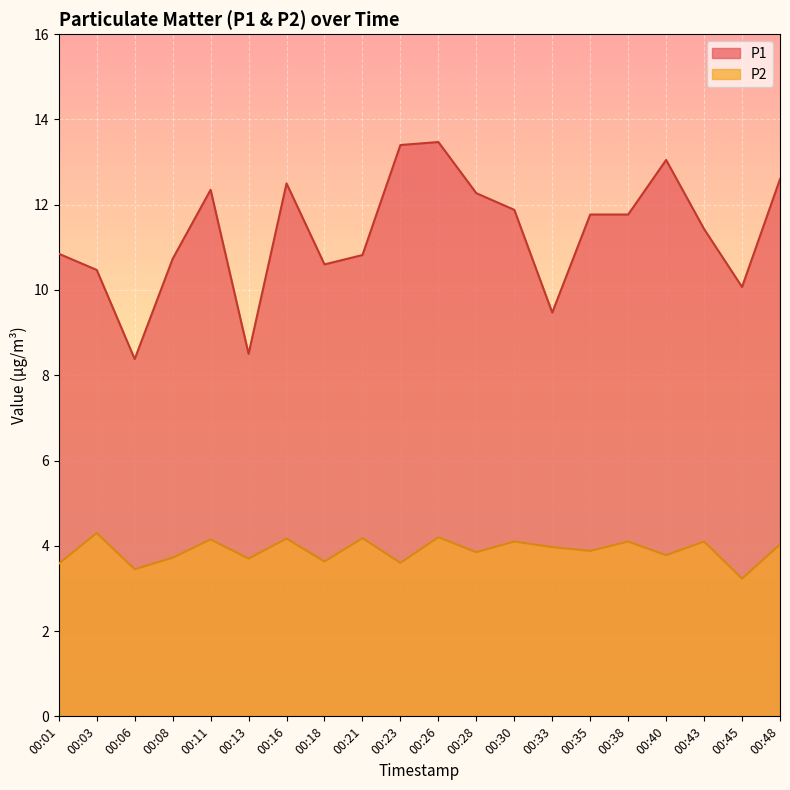

Reading left to right, list all the values displayed in this chart.

P1: 10.8	10.5	8.4	10.7	12.3	8.5	12.5	10.6	10.8	13.4	13.5	12.3	11.9	9.5	11.8	11.8	13.1	11.4	10.1	12.6
P2: 3.6	4.3	3.5	3.7	4.2	3.7	4.2	3.6	4.2	3.6	4.2	3.9	4.1	4.0	3.9	4.1	3.8	4.1	3.2	4.0